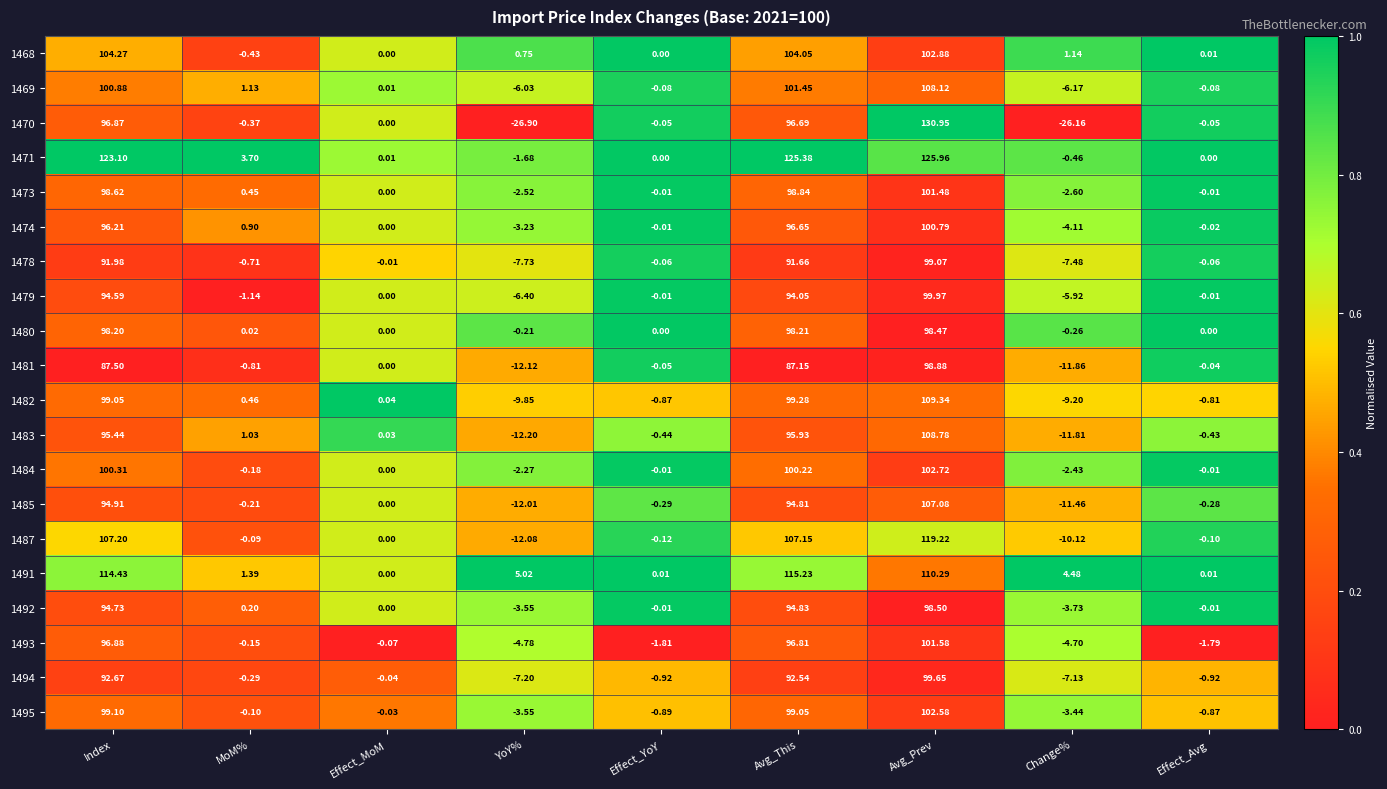

Is the value of 1481 at Avg_This greater than the value of 1483 at Change%?

Yes